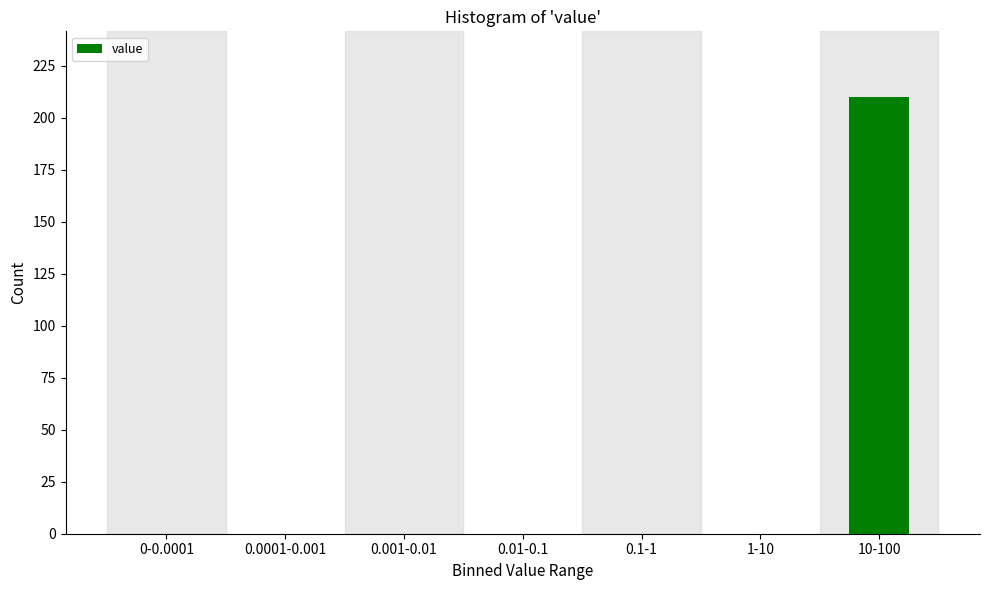

Reading left to right, what are all the values shown in this chart?

0-0.0001=0	0.0001-0.001=0	0.001-0.01=0	0.01-0.1=0	0.1-1=0	1-10=0	10-100=210